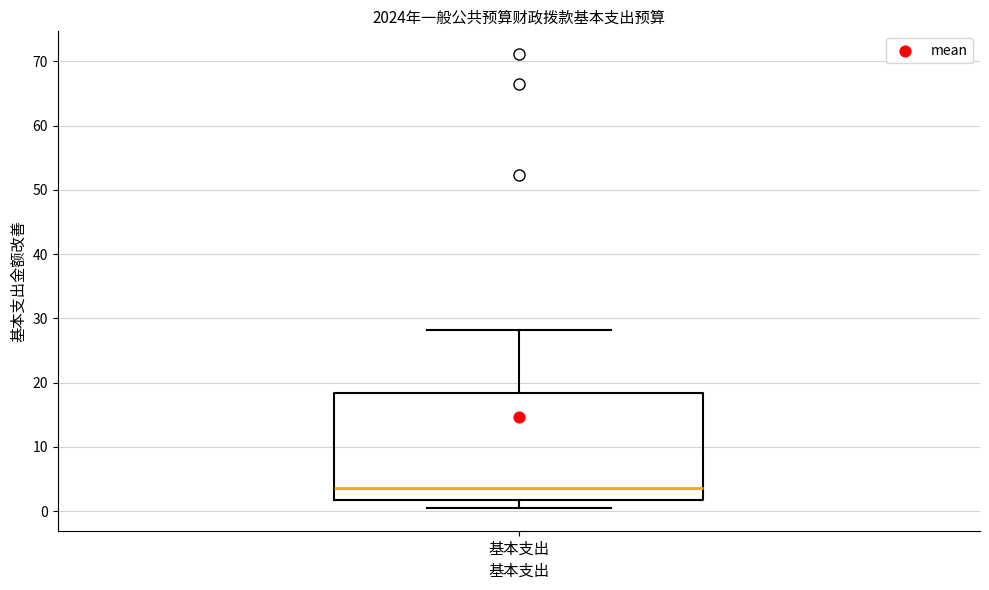

Where is the lower edge of the box for 基本支出 on the y-axis? The values are not printed on the chart, so give them approximately, as read against the axis.

2